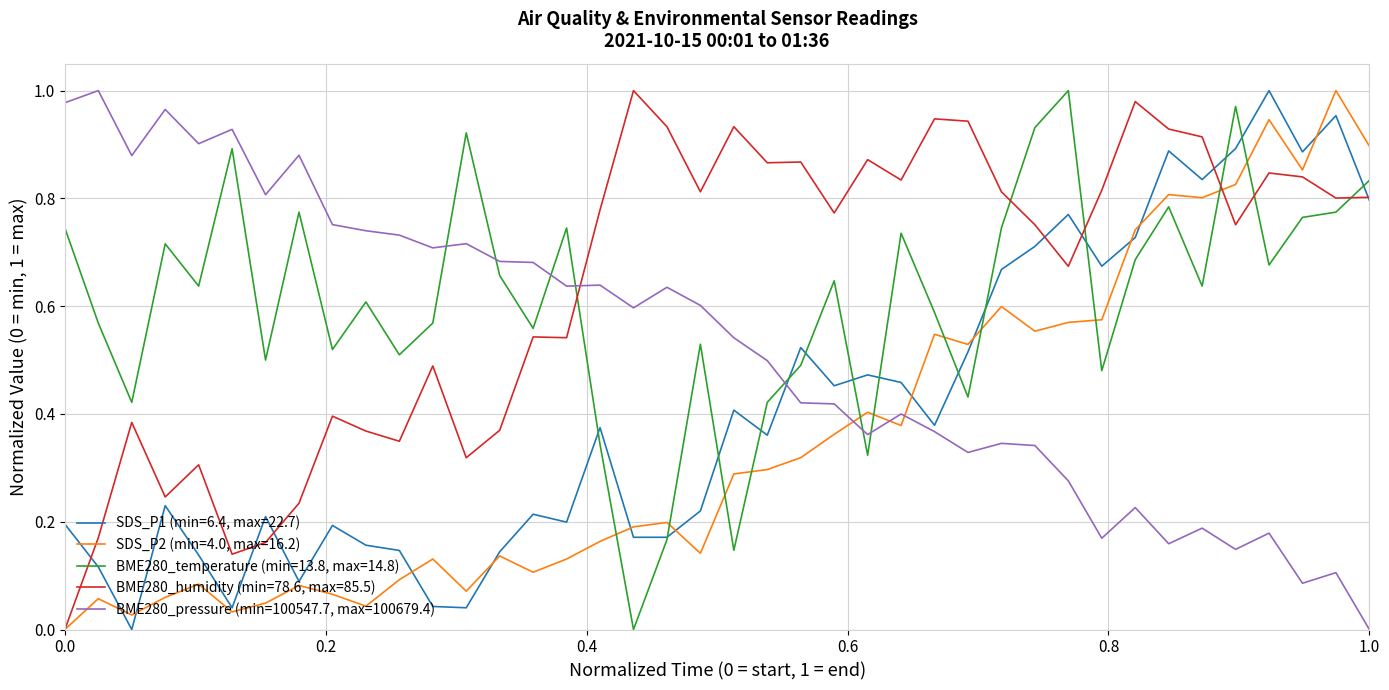

How many intersections are there between BME280_pressure (min=100547.7, max=100679.4) and BME280_humidity (min=78.6, max=85.5)?

1